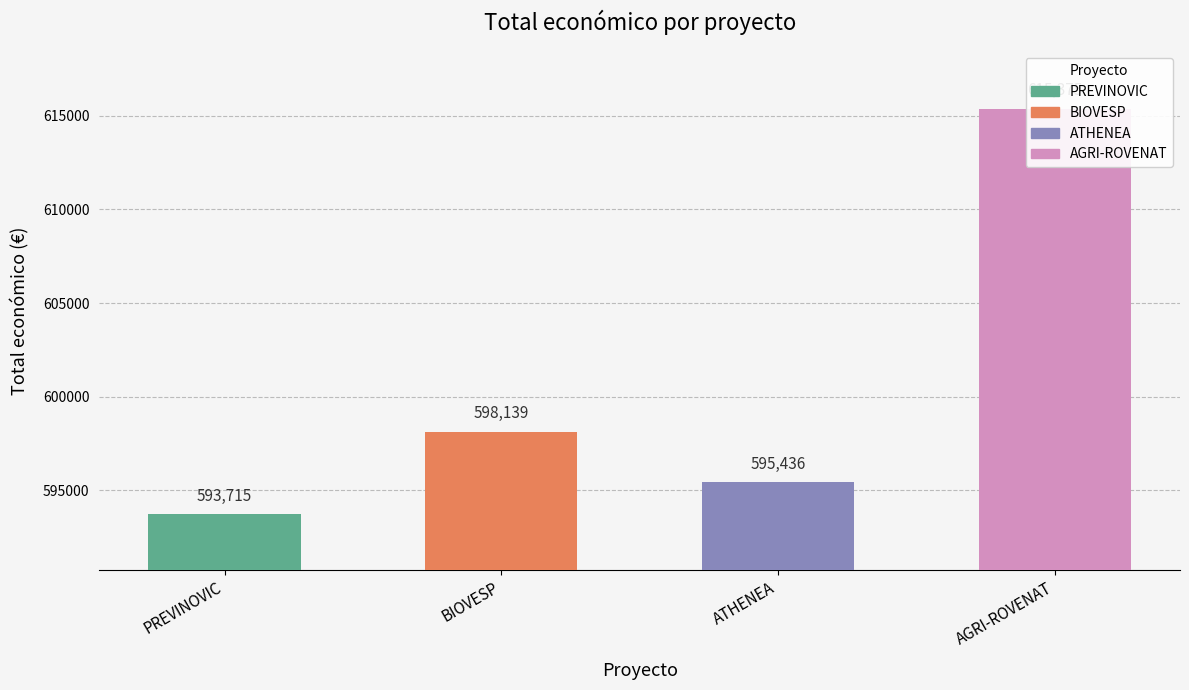

Which category has the lowest value across all series?

PREVINOVIC